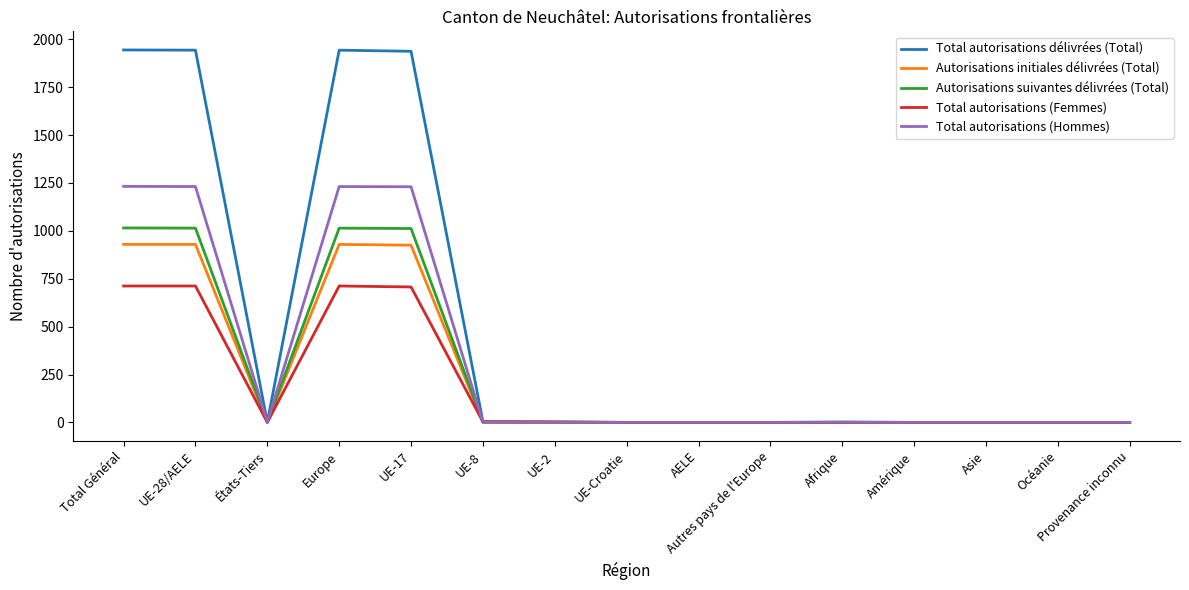

Is it true that Total autorisations (Femmes) equals 0 at Amérique?

True